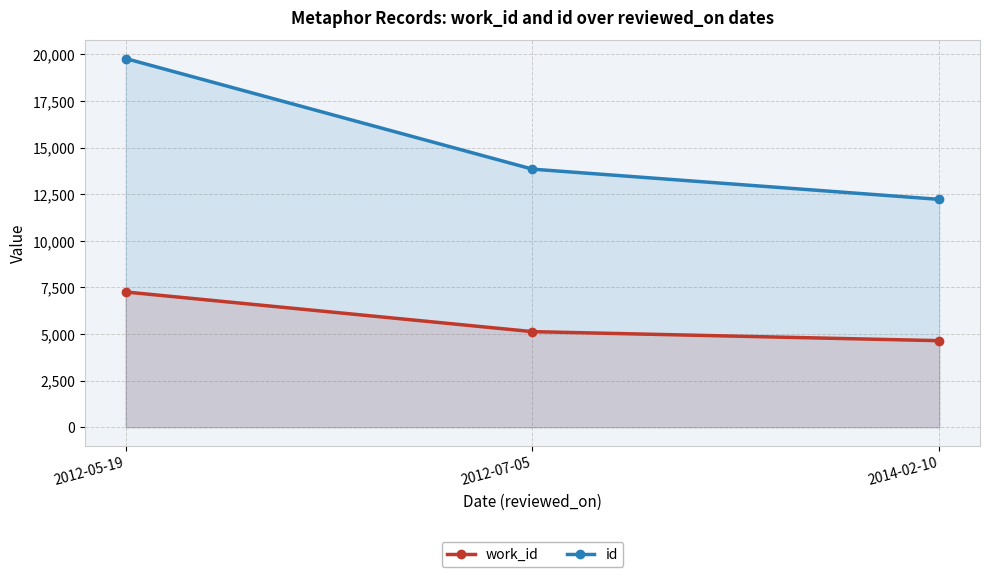

What is the value of the id point at the 1st from the left?

19782